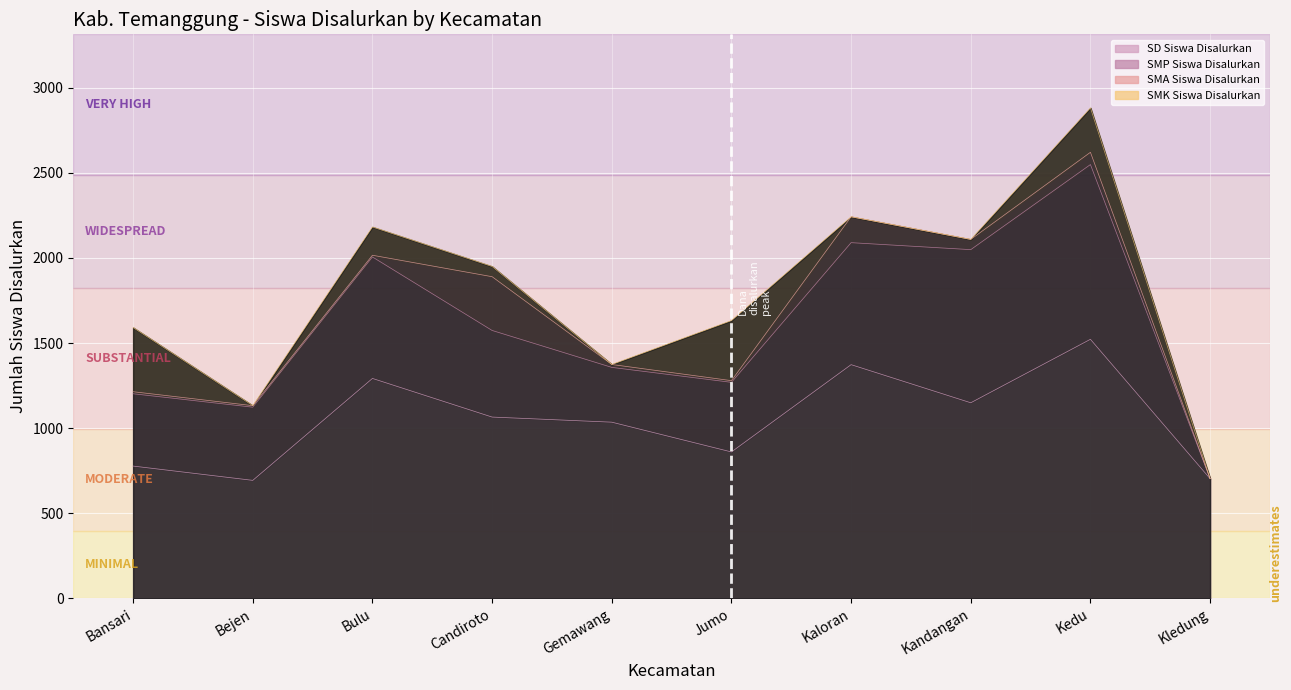

Is the value of SMP Siswa Disalurkan at Kaloran greater than the value of SMA Siswa Disalurkan at Candiroto?

Yes